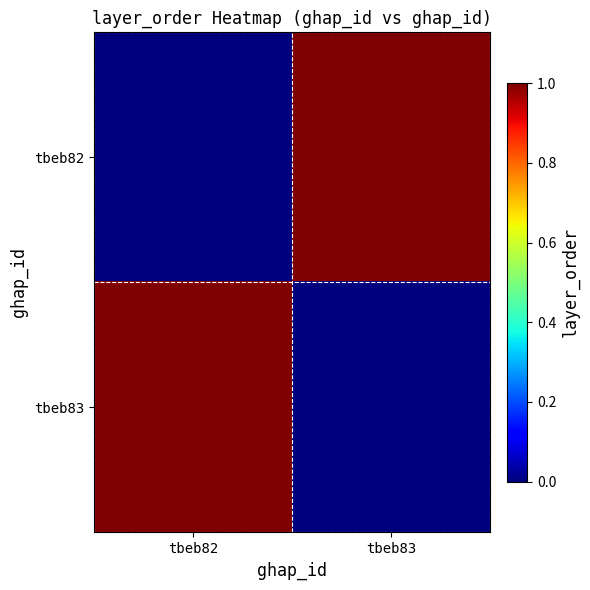

Count the number of categories in the chart.

2